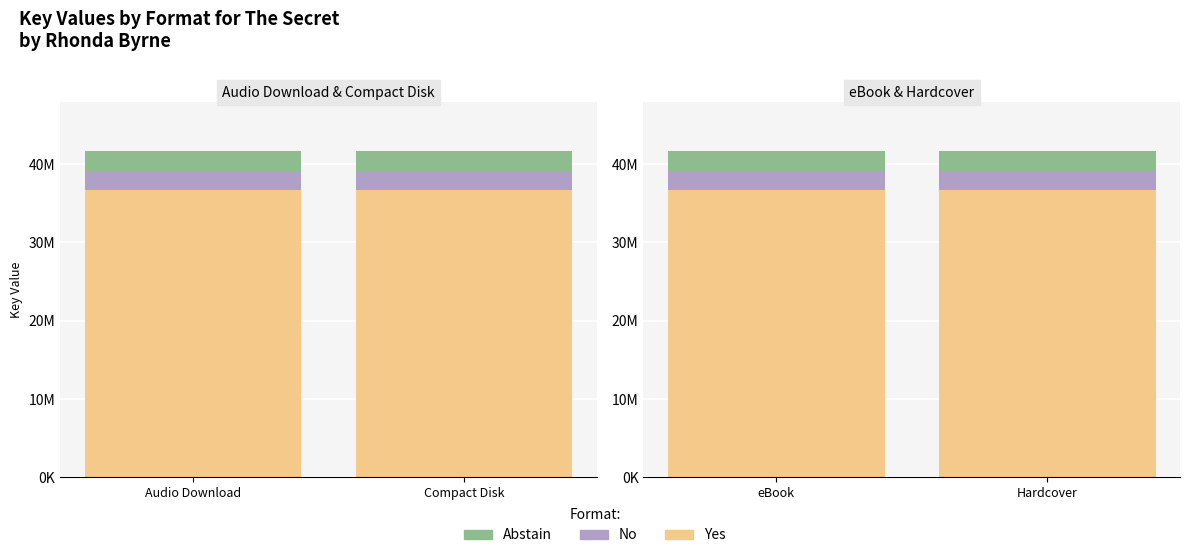

What are all the series names shown in the legend?

Yes, No, Abstain